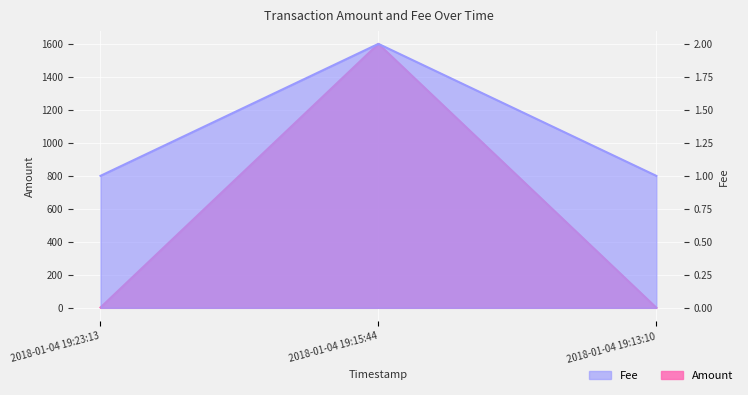

What is the spread (max minus min) of values at 2018-01-04 19:15:44?

1598.0